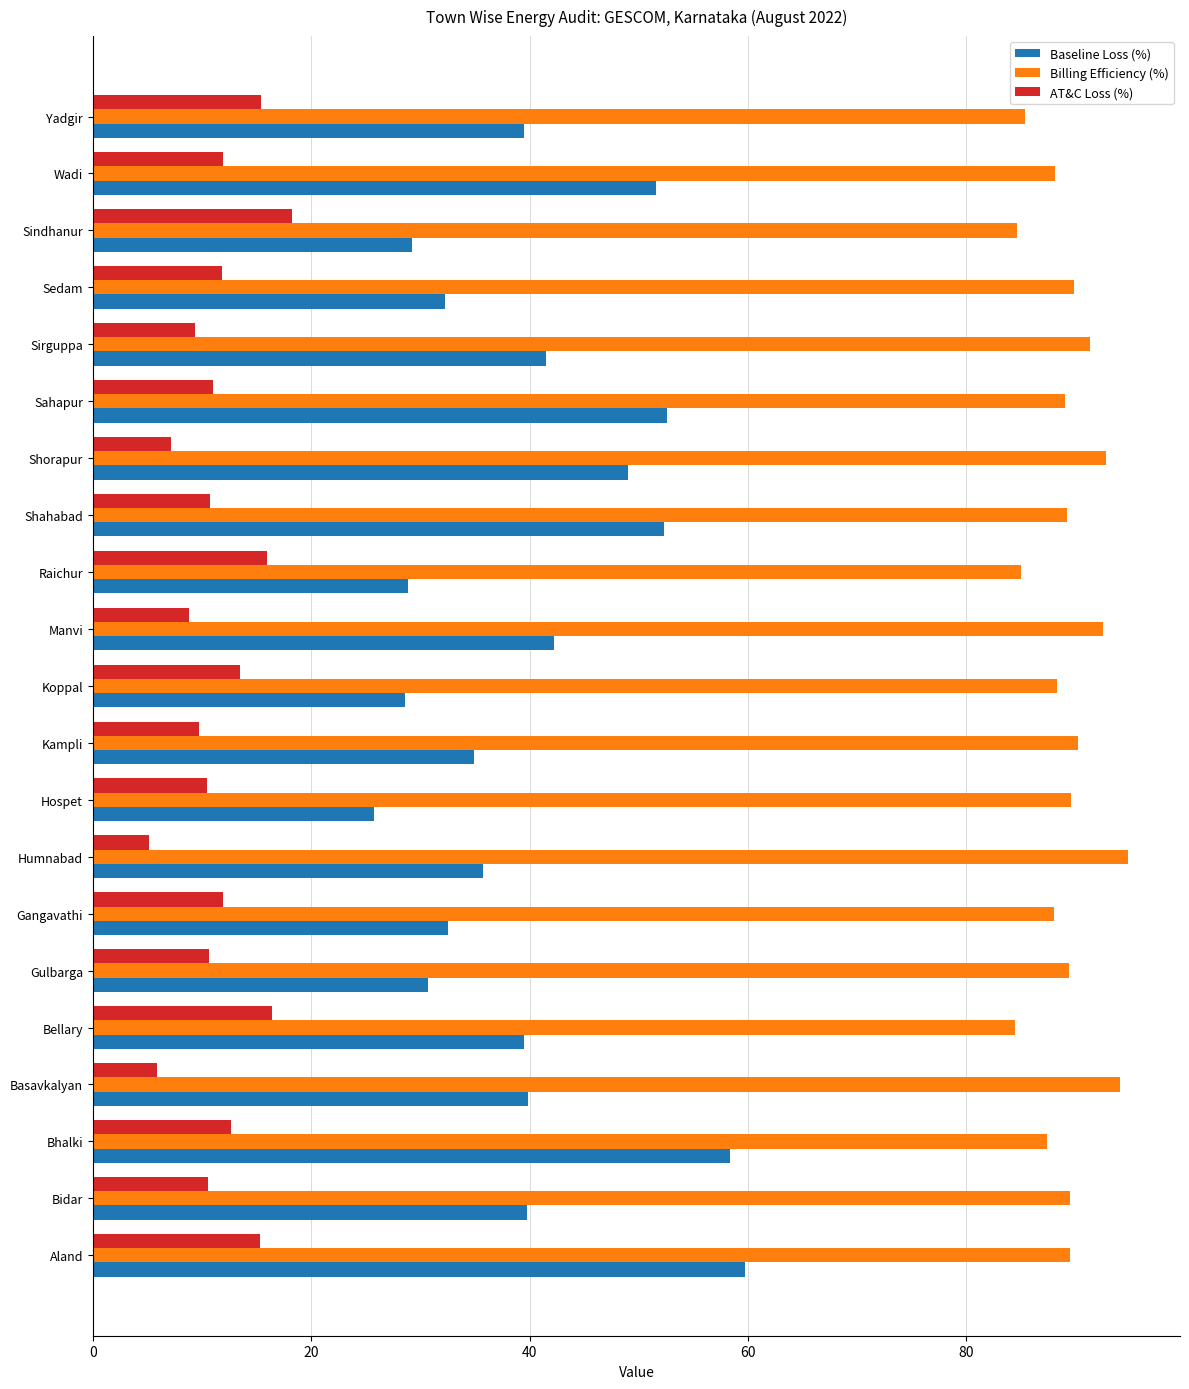

What is the greatest value displayed?

94.8